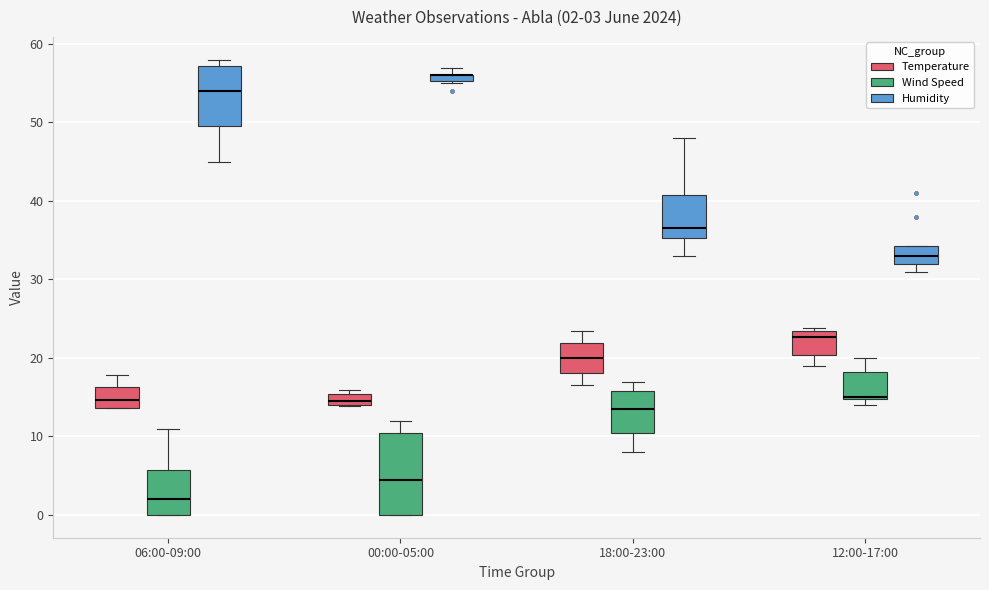

Which box is the tallest, from its lower edge to its upper edge?

00:00-05:00 (Wind Speed)